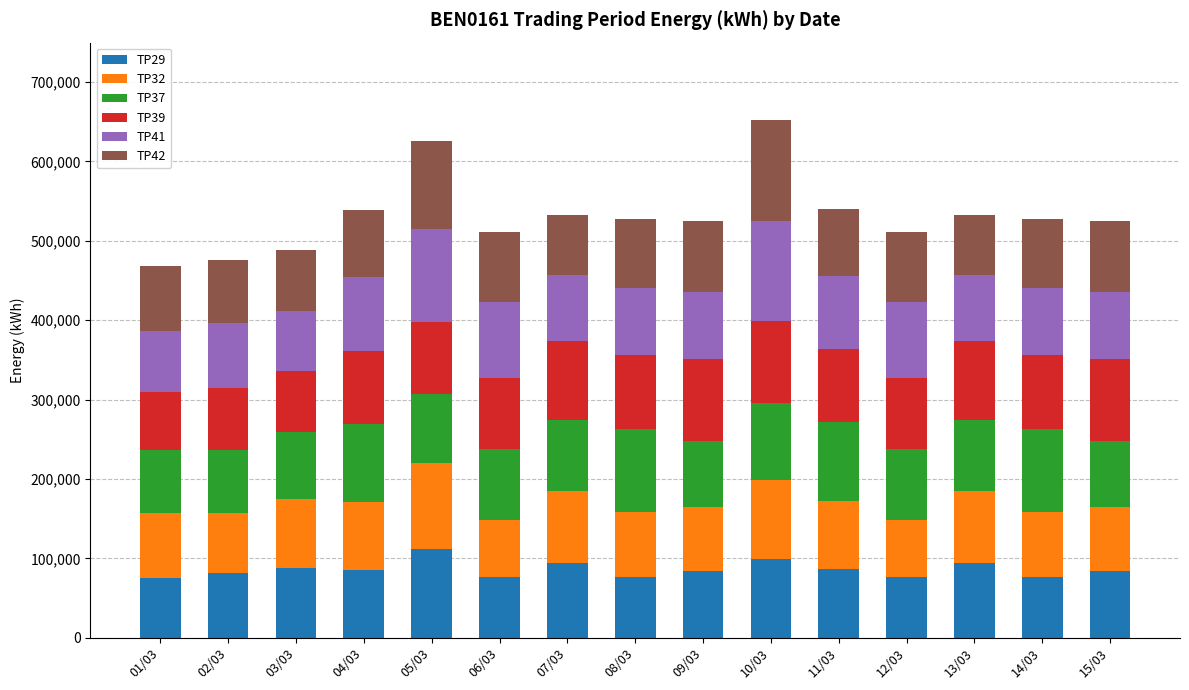

What is the total value across all series at 08/03?

527050